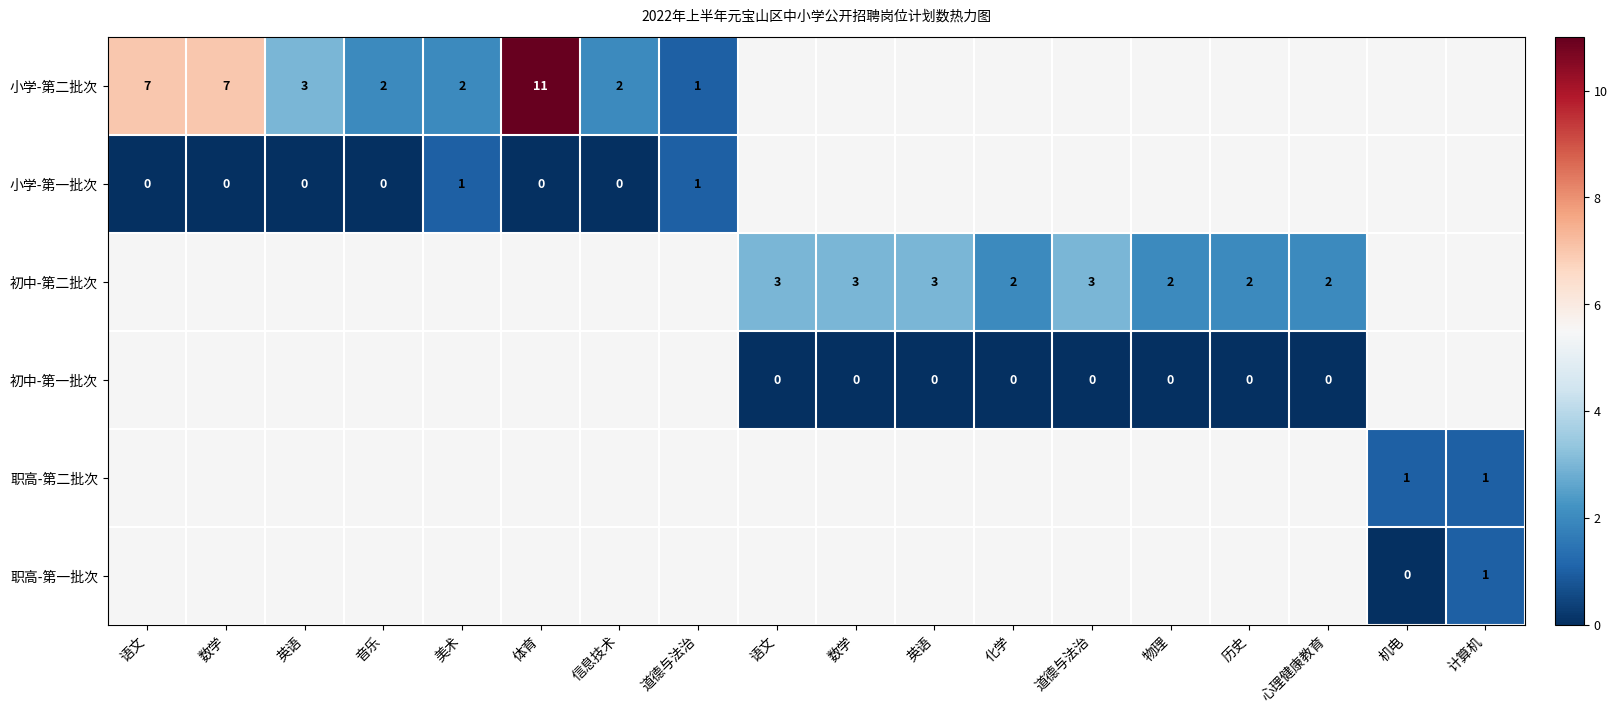

How many data points does each series have?

18